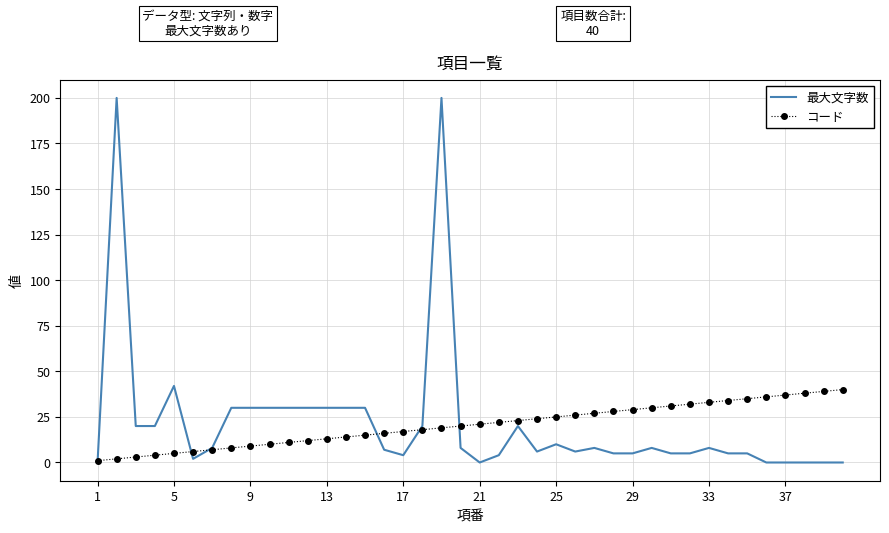

What is the maximum value for 最大文字数?

200